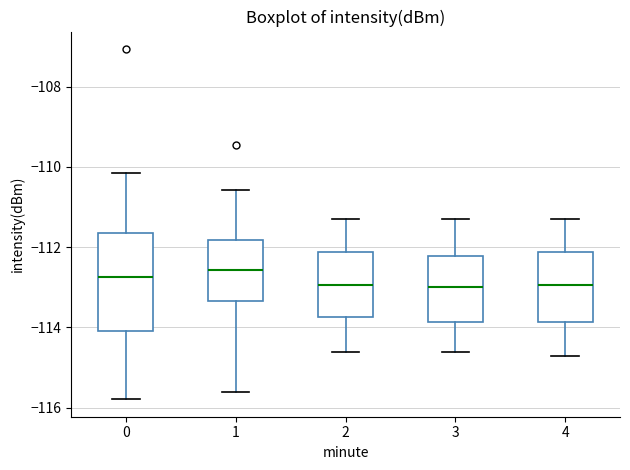

Reading left to right, transcribe this box plot: for each box, give where its median line is, the range the box spans, and where its two whiskers end, as read against the y-axis. The values are not printed on the chart, so give them approximately, as read against the axis.

0: median -112.8, box -114.0 to -111.6, whiskers -115.8 to -110.2
1: median -112.6, box -113.4 to -111.8, whiskers -115.6 to -110.6
2: median -113.0, box -113.8 to -112.2, whiskers -114.6 to -111.2
3: median -113.0, box -113.8 to -112.2, whiskers -114.6 to -111.2
4: median -113.0, box -113.8 to -112.2, whiskers -114.6 to -111.2